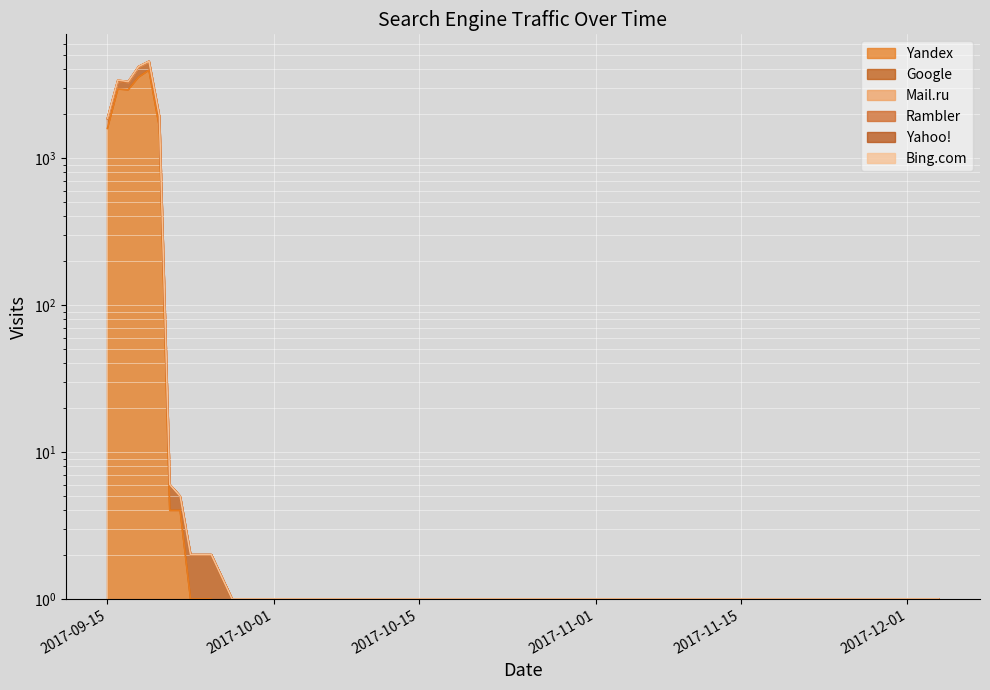

True or false: Mail.ru and Google intersect in this chart.

False